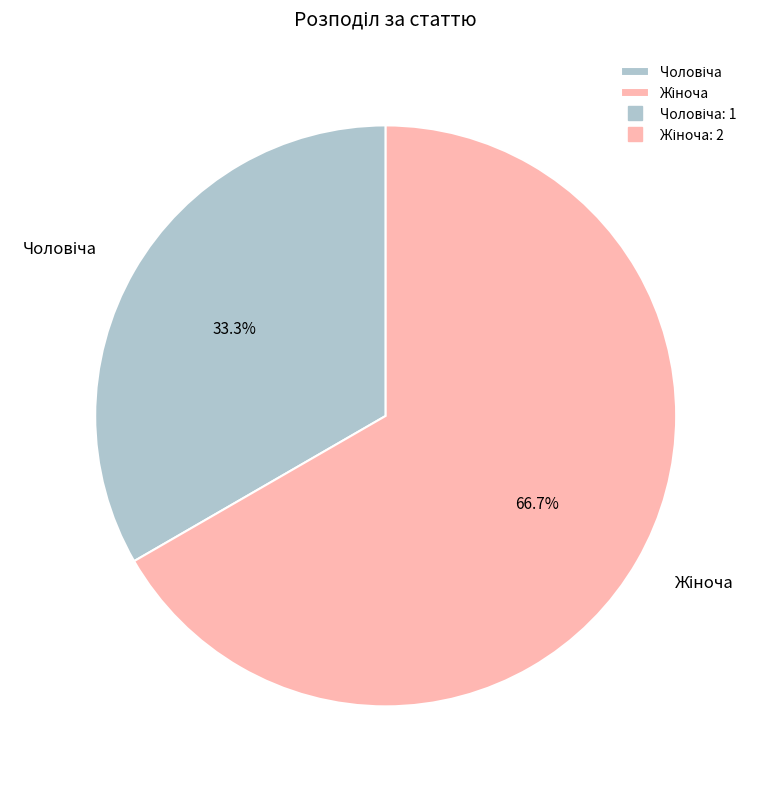

Is there any slice that represents more than half of the pie?

Yes